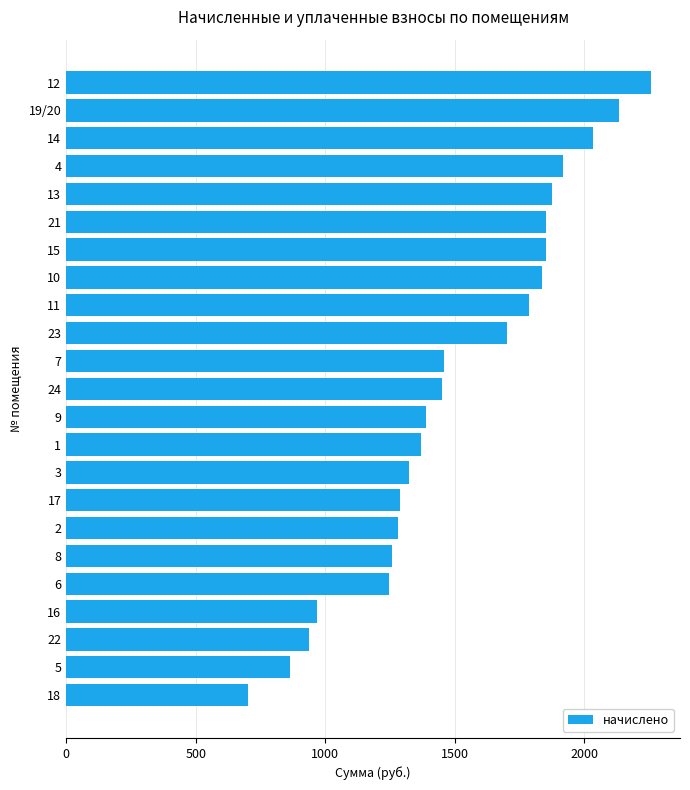

What is the average value?

1511.6